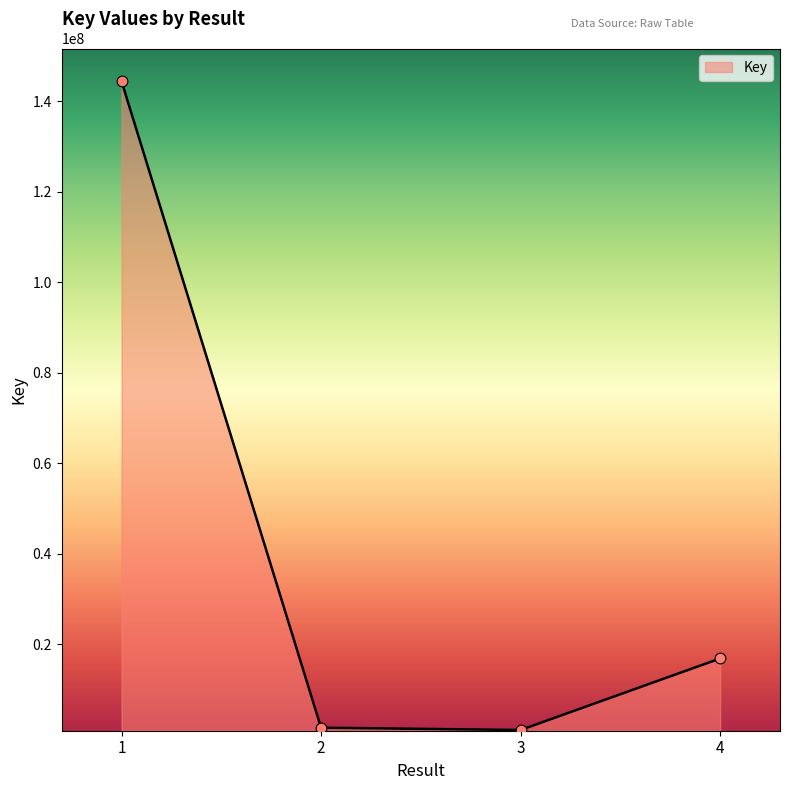

What is the change in value from 1 to 3?

-143414529